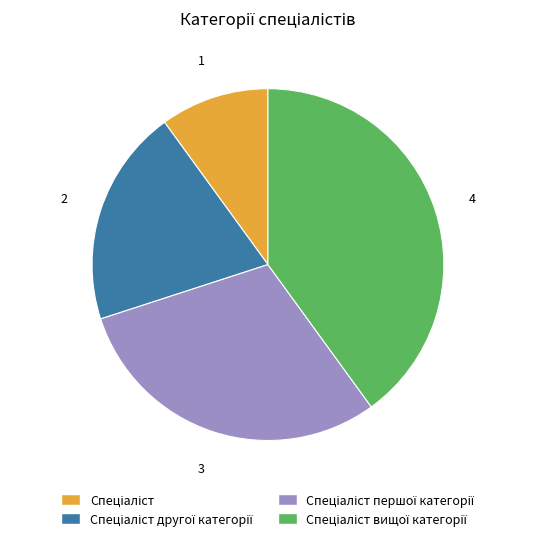

Is there any slice that represents more than half of the pie?

No